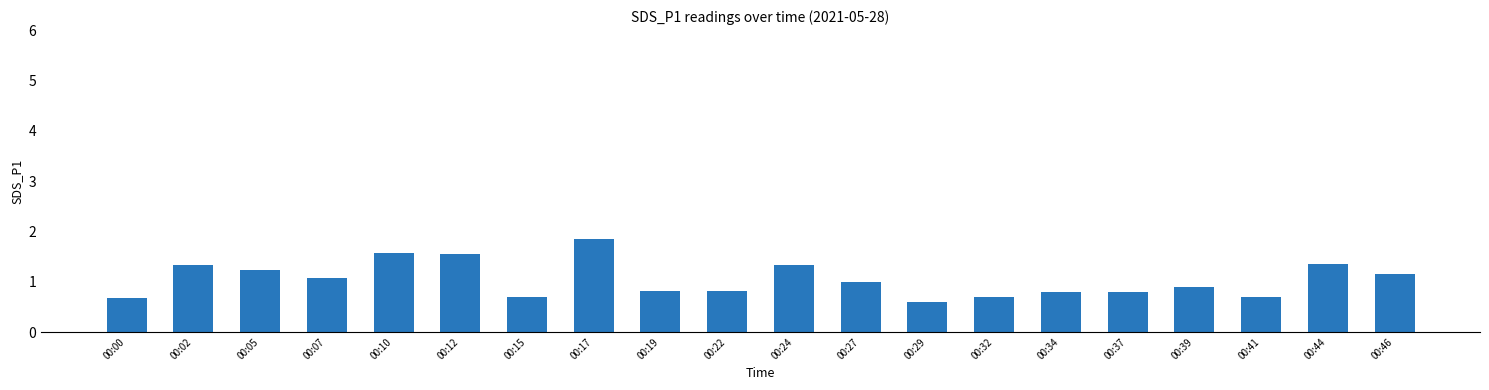

What is the greatest value displayed?

1.9